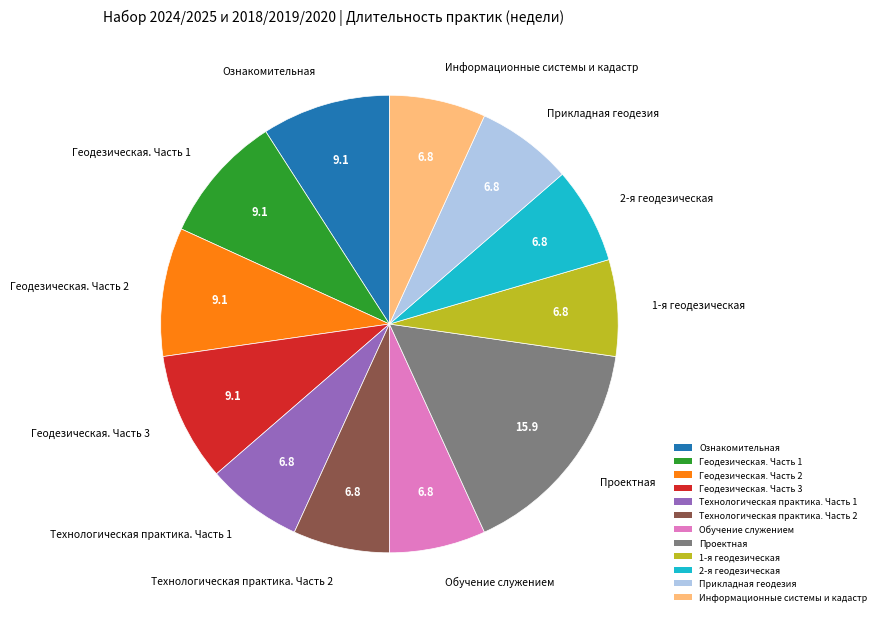

True or false: 2-я геодезическая accounts for 19% of the total.

False